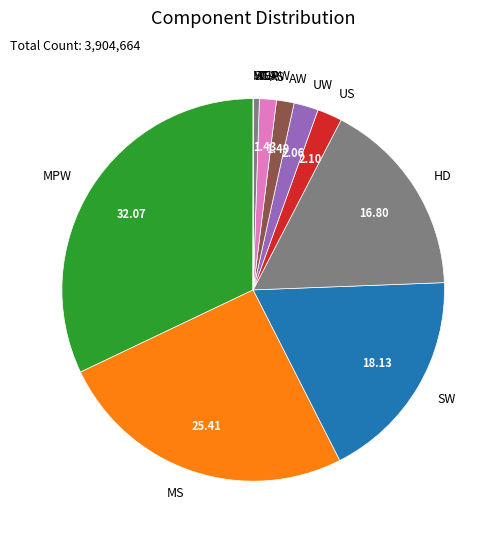

Do HD and SW together represent more than half of the pie?

No